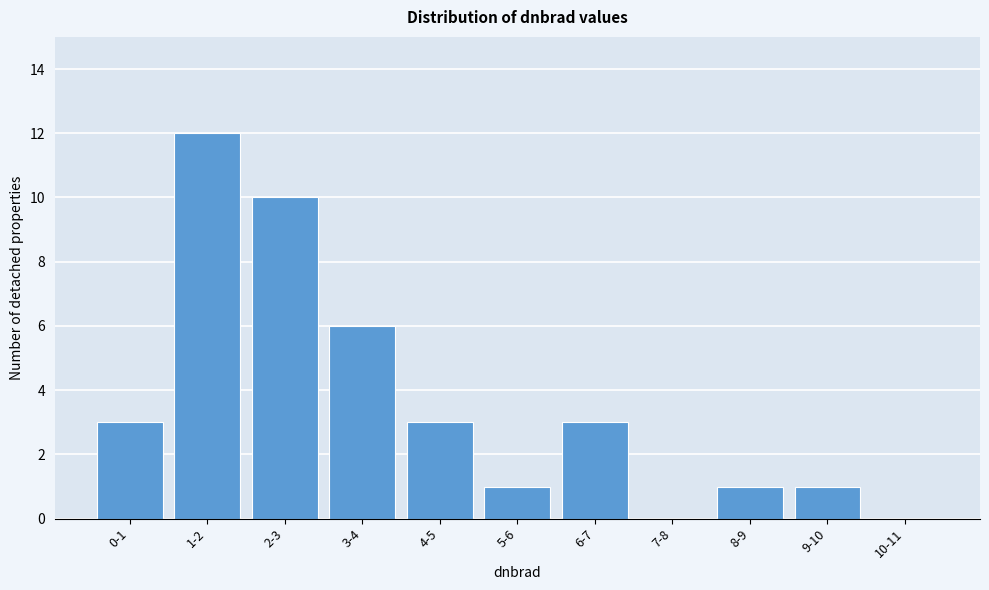

Reading right to left, list all the values displayed in this chart.

10-11=0	9-10=1	8-9=1	7-8=0	6-7=3	5-6=1	4-5=3	3-4=6	2-3=10	1-2=12	0-1=3